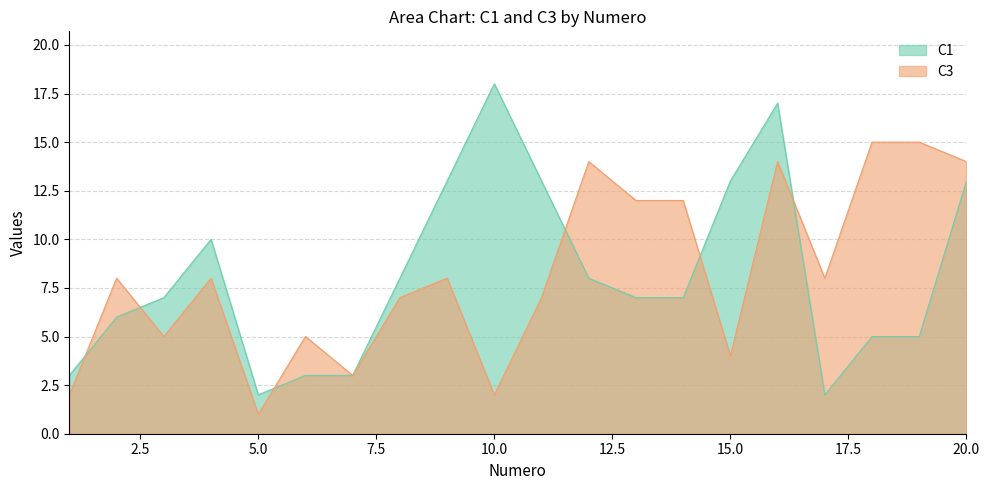

What are all the series names shown in the legend?

C1, C3